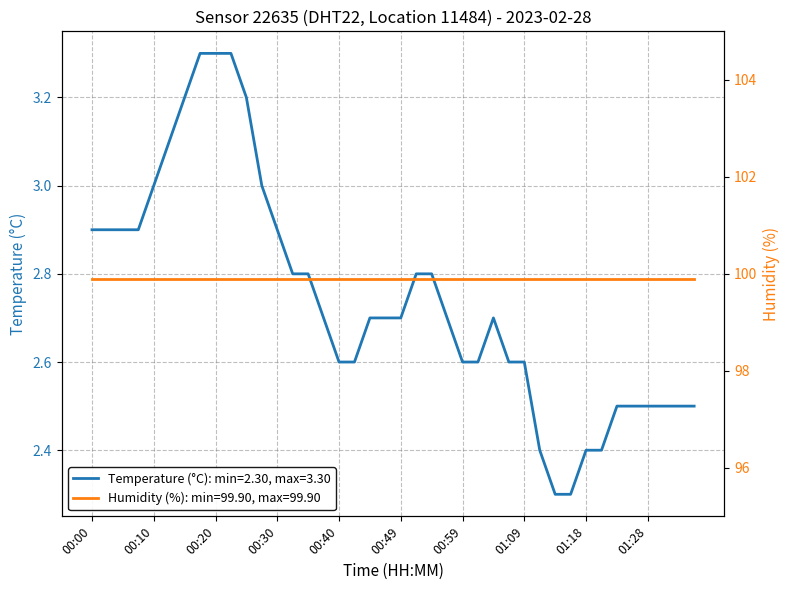

Which category has the lowest value across all series?

01:14